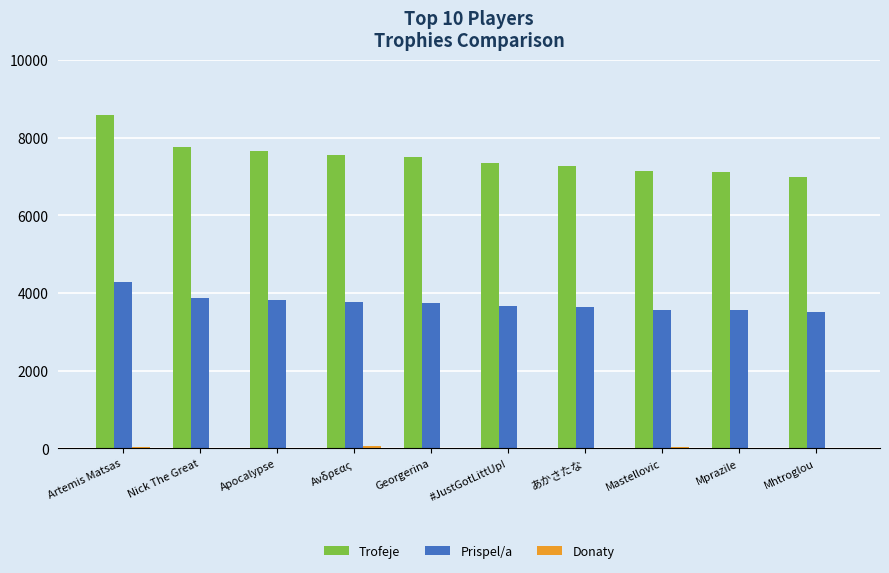

True or false: Prispel/a has a value of 3882 at Nick The Great.

True